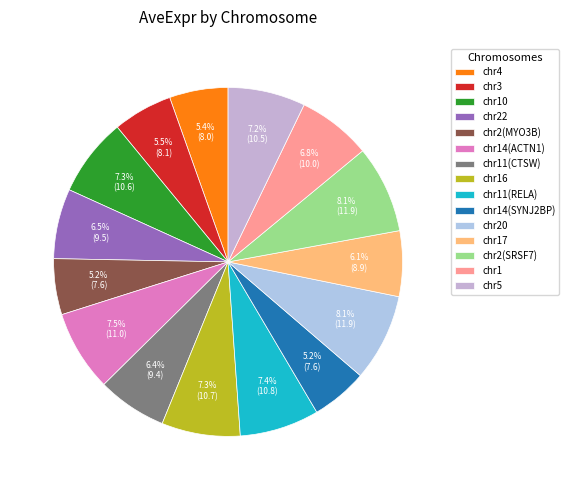

To the nearest percent, what is the difference between the largest and smallest slice percentages?

3%